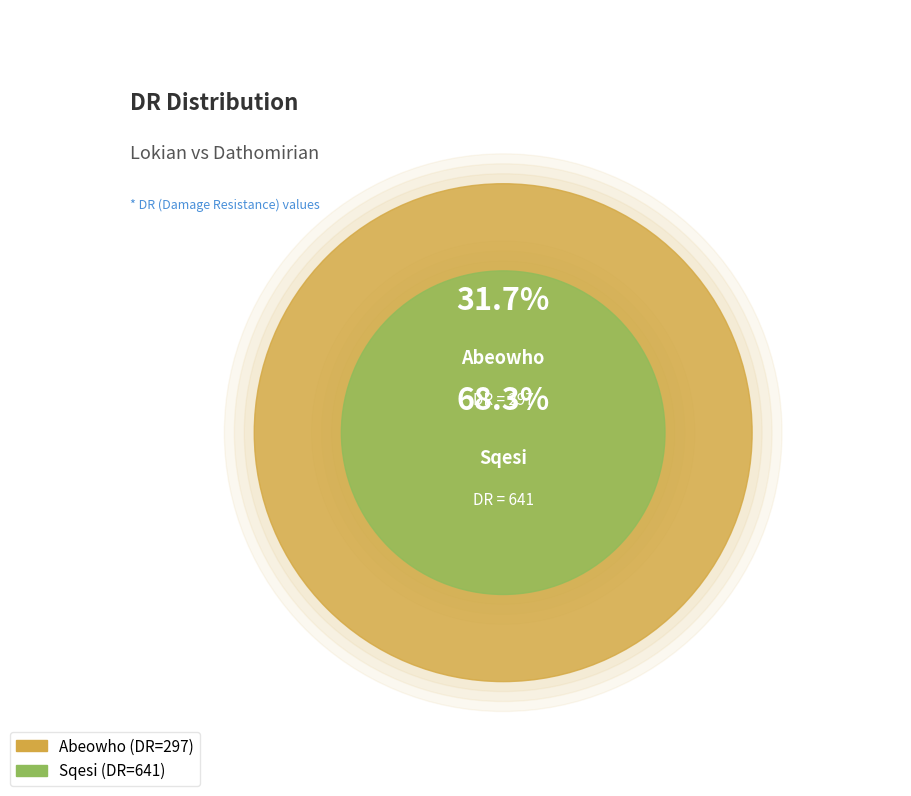

What is the majority slice?

Sqesi